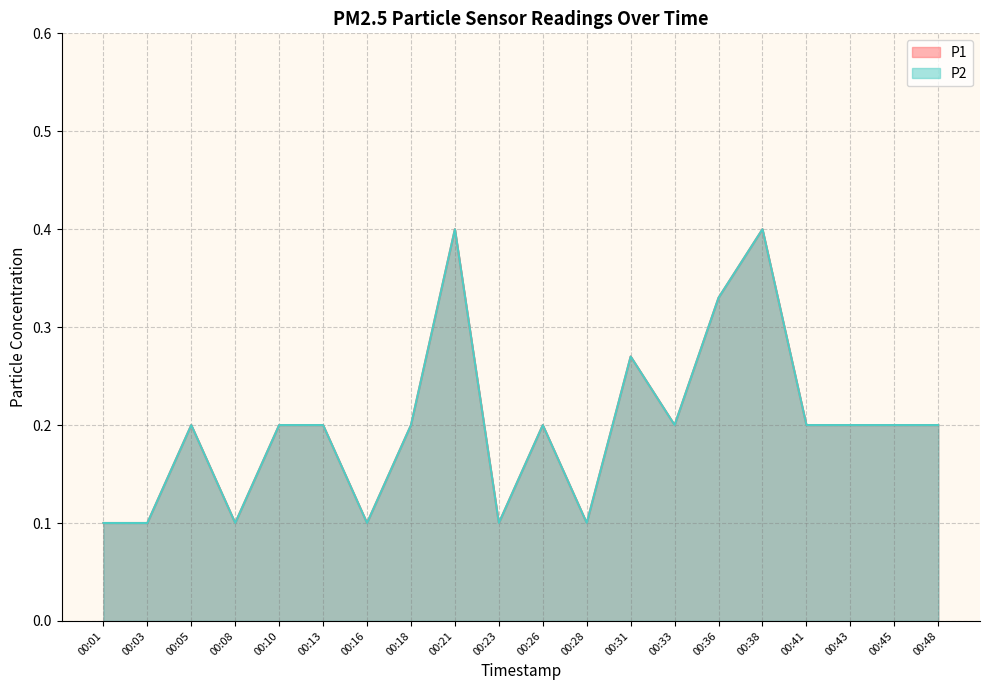

How many distinct data groups are displayed?

2